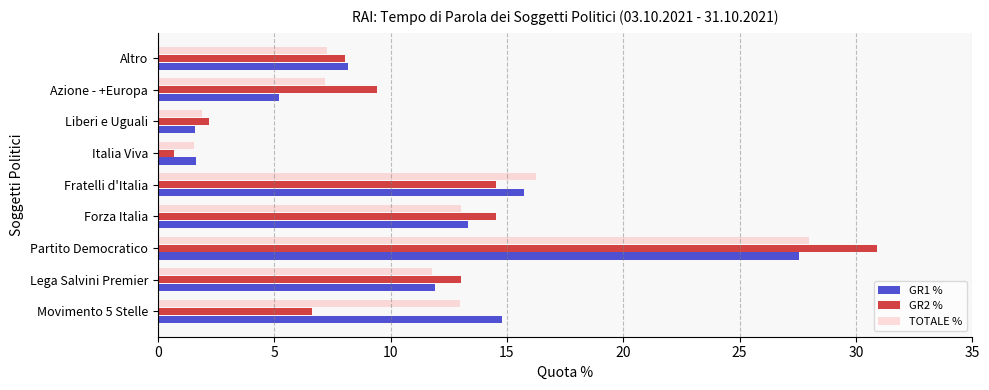

The value of GR1 % at Azione - +Europa is 6.8. True or false?

False